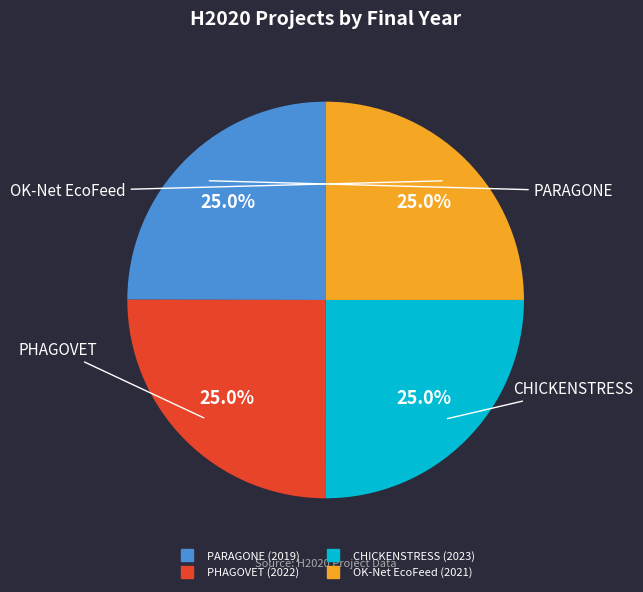

What percentage is the OK-Net EcoFeed slice, to the nearest percent?

25%